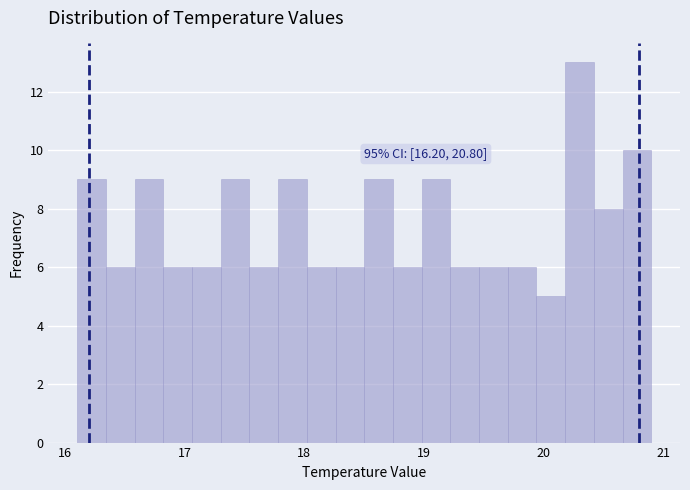

Around what value on the x-axis is the tallest bar? Give the approximate position of its centre, as read against the axis.

20.3